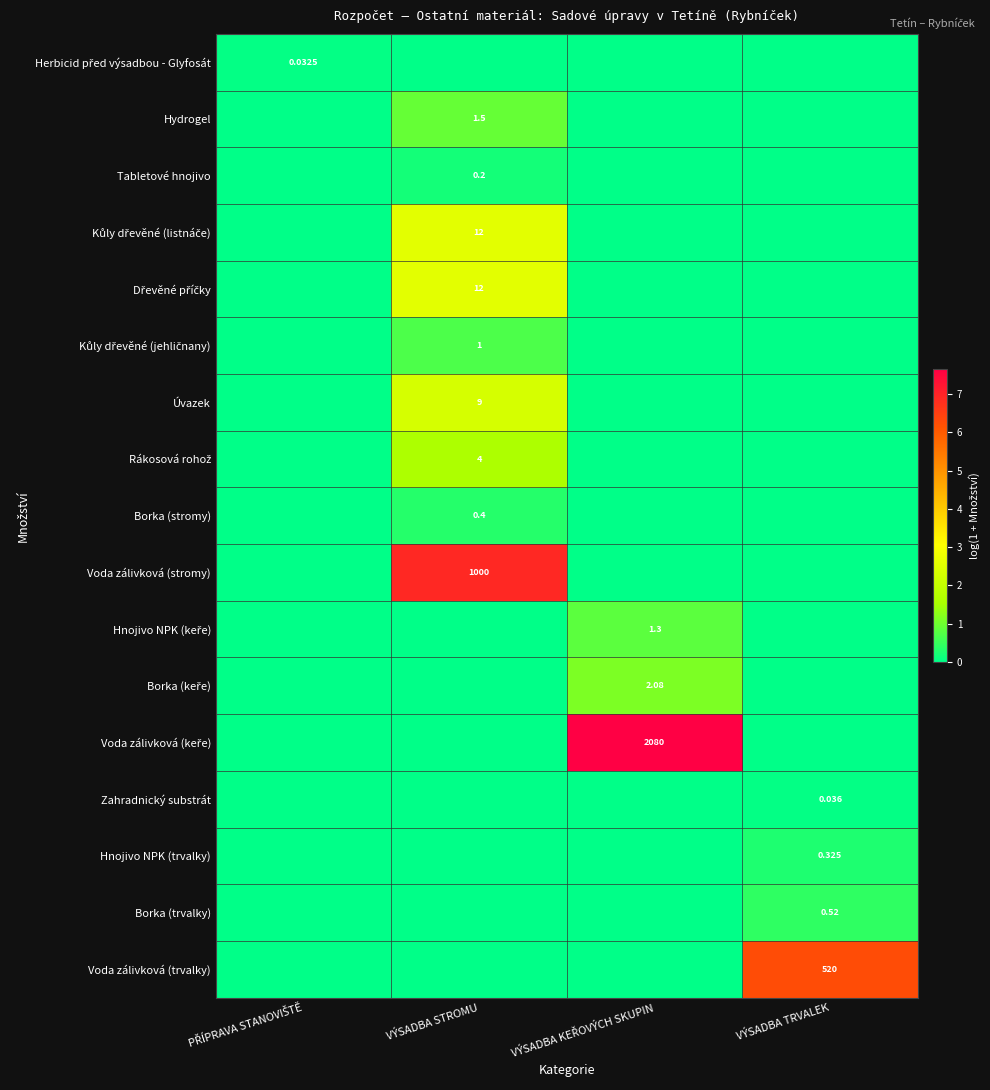

The Úvazek series shows 0.0 at VÝSADBA KEŘOVÝCH SKUPIN. True or false?

True